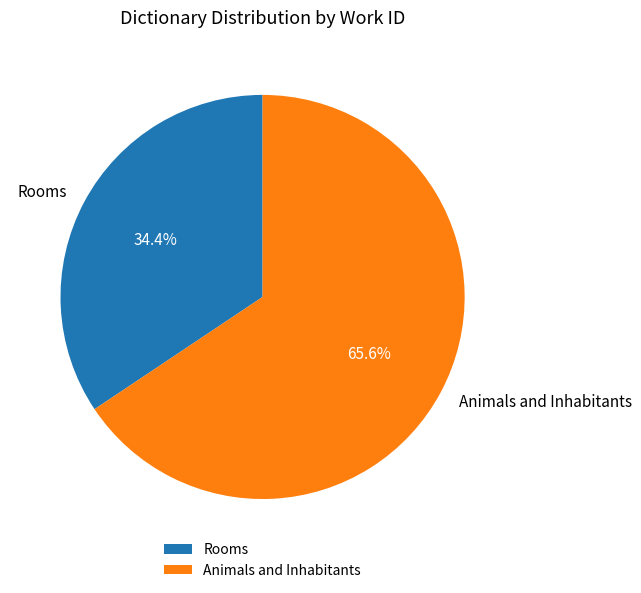

What is the ratio of the value at Animals and Inhabitants to the value at Rooms?

1.9